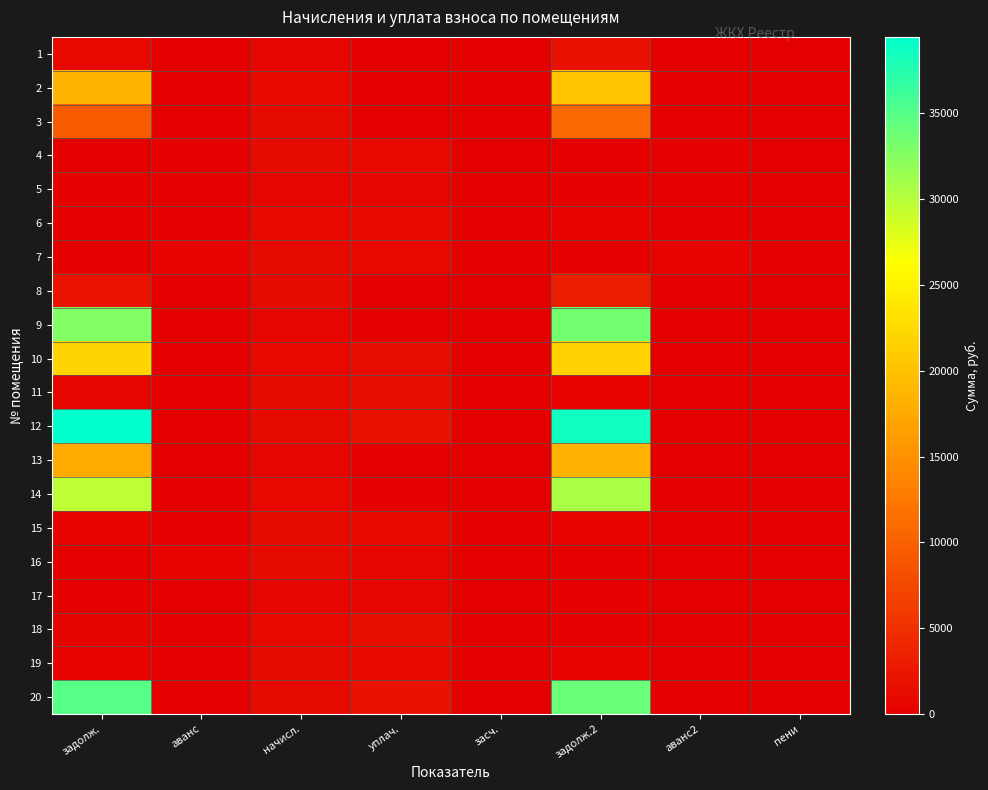

Reading left to right, what are all the values shown in this chart?

1: задолж.=1015.8	аванс=0.0	начисл.=753.4	уплач.=0.0	засч.=0.0	задолж.2=1786.7	аванс2=0.0	пени=0.0
2: задолж.=18669.8	аванс=0.0	начисл.=1006.1	уплач.=0.0	засч.=0.0	задолж.2=20111.0	аванс2=0.0	пени=0.0
3: задолж.=9477.8	аванс=0.0	начисл.=1092.0	уплач.=0.0	засч.=0.0	задолж.2=10809.5	аванс2=0.0	пени=0.0
4: задолж.=0.0	аванс=284.3	начисл.=1097.0	уплач.=996.0	засч.=0.0	задолж.2=0.0	аванс2=183.3	пени=0.0
5: задолж.=226.8	аванс=0.0	начисл.=750.9	уплач.=727.4	засч.=0.0	задолж.2=250.3	аванс2=0.0	пени=0.0
6: задолж.=303.1	аванс=0.0	начисл.=1003.7	уплач.=972.2	засч.=0.0	задолж.2=334.6	аванс2=0.0	пени=0.0
7: задолж.=0.0	аванс=440.7	начисл.=1087.1	уплач.=987.0	засч.=0.0	задолж.2=0.0	аванс2=340.6	пени=0.0
8: задолж.=2010.9	аванс=0.0	начисл.=1097.0	уплач.=0.0	засч.=0.0	задолж.2=3158.7	аванс2=0.0	пени=0.0
9: задолж.=32812.1	аванс=0.0	начисл.=750.9	уплач.=0.0	засч.=0.0	задолж.2=33563.1	аванс2=0.0	пени=0.0
10: задолж.=22019.9	аванс=0.0	начисл.=1006.1	уплач.=1350.0	засч.=0.0	задолж.2=21676.0	аванс2=0.0	пени=0.0
11: задолж.=658.3	аванс=0.0	начисл.=1087.1	уплач.=1381.3	засч.=0.0	задолж.2=362.4	аванс2=0.0	пени=3.0
12: задолж.=39456.6	аванс=0.0	начисл.=1089.6	уплач.=1900.0	засч.=0.0	задолж.2=38646.1	аванс2=0.0	пени=0.0
13: задолж.=17612.0	аванс=0.0	начисл.=753.4	уплач.=0.0	засч.=0.0	задолж.2=18365.4	аванс2=0.0	пени=0.0
14: задолж.=29672.2	аванс=0.0	начисл.=1003.7	уплач.=0.0	засч.=0.0	задолж.2=30675.9	аванс2=0.0	пени=0.0
15: задолж.=330.5	аванс=0.0	начисл.=1094.5	уплач.=1060.2	засч.=0.0	задолж.2=364.8	аванс2=0.0	пени=0.0
16: задолж.=0.0	аванс=330.5	начисл.=1094.5	уплач.=764.0	засч.=0.0	задолж.2=0.0	аванс2=0.0	пени=0.0
17: задолж.=228.4	аванс=0.0	начисл.=750.9	уплач.=729.1	засч.=0.0	задолж.2=250.3	аванс2=0.0	пени=0.0
18: задолж.=610.6	аванс=0.0	начисл.=1008.6	уплач.=1617.7	засч.=0.0	задолж.2=0.0	аванс2=0.0	пени=1.5
19: задолж.=346.6	аванс=0.0	начисл.=1094.5	уплач.=1060.2	засч.=0.0	задолж.2=380.7	аванс2=0.0	пени=0.3
20: задолж.=34941.4	аванс=0.0	начисл.=1097.0	уплач.=2000.0	засч.=0.0	задолж.2=34038.3	аванс2=0.0	пени=0.0